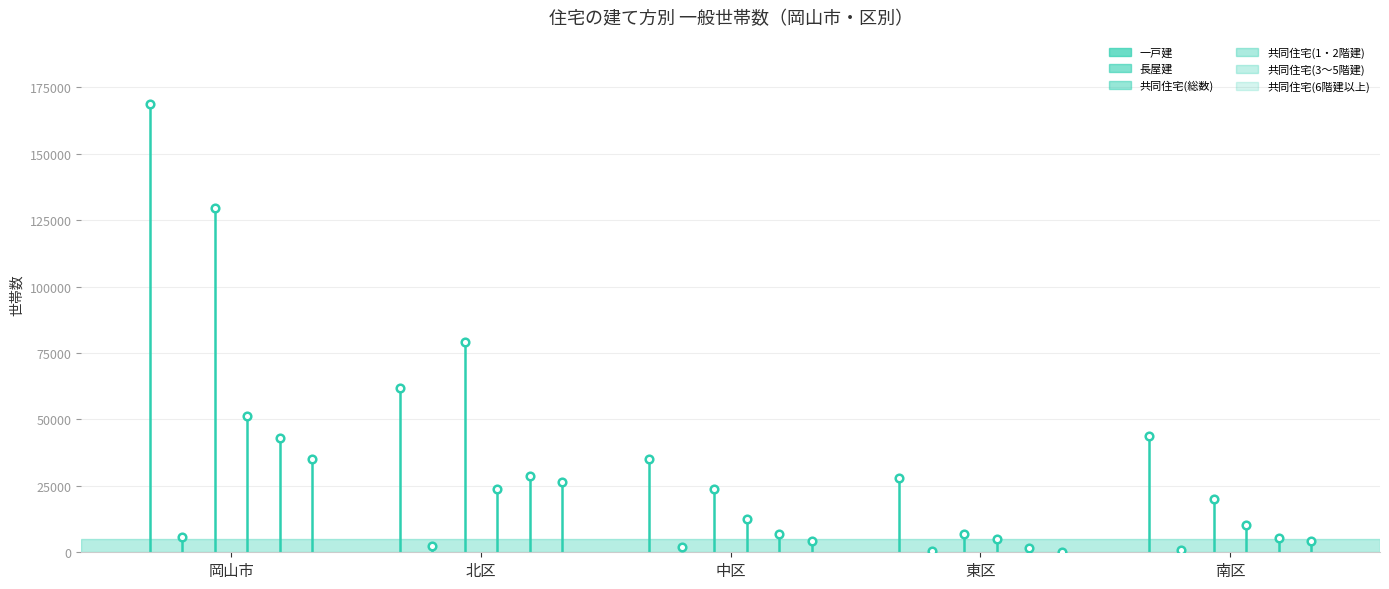

Which series has the largest total across all categories?

一戸建